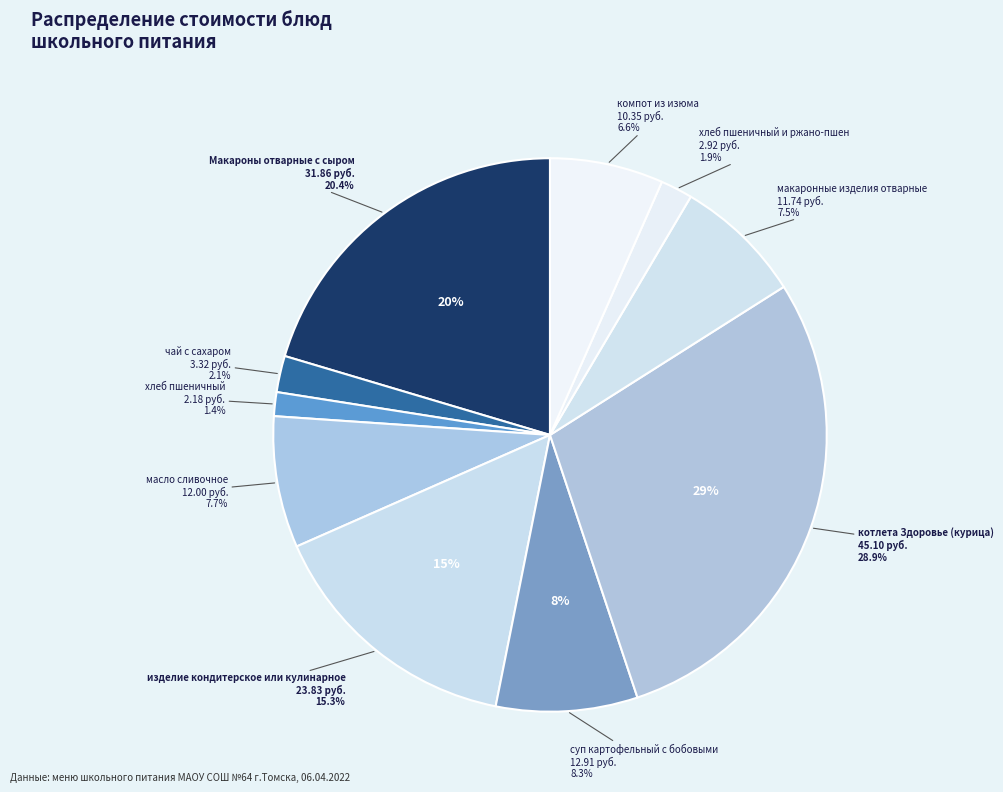

Rank the categories by value from lowest to highest.

хлеб пшеничный, хлеб пшеничный и ржано-пшен, чай с сахаром, компот из изюма, макаронные изделия отварные, масло сливочное, суп картофельный с бобовыми, изделие кондитерское или кулинарное, Макароны отварные с сыром, котлета Здоровье (курица)